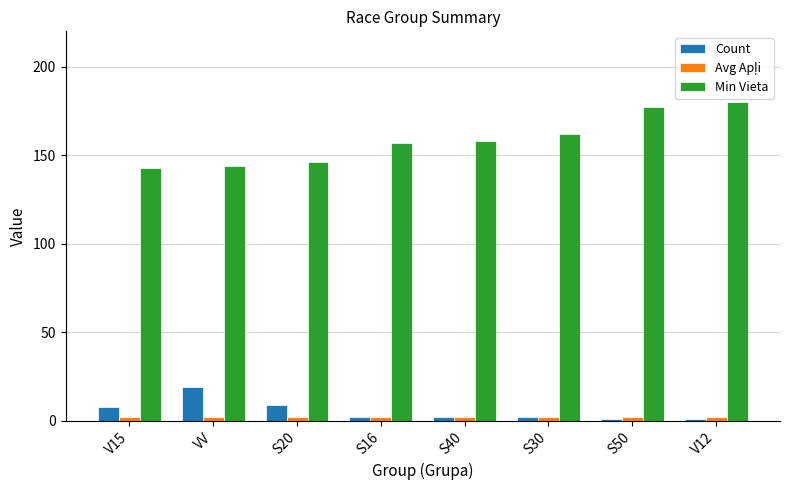

How many bars are there in each group?

3